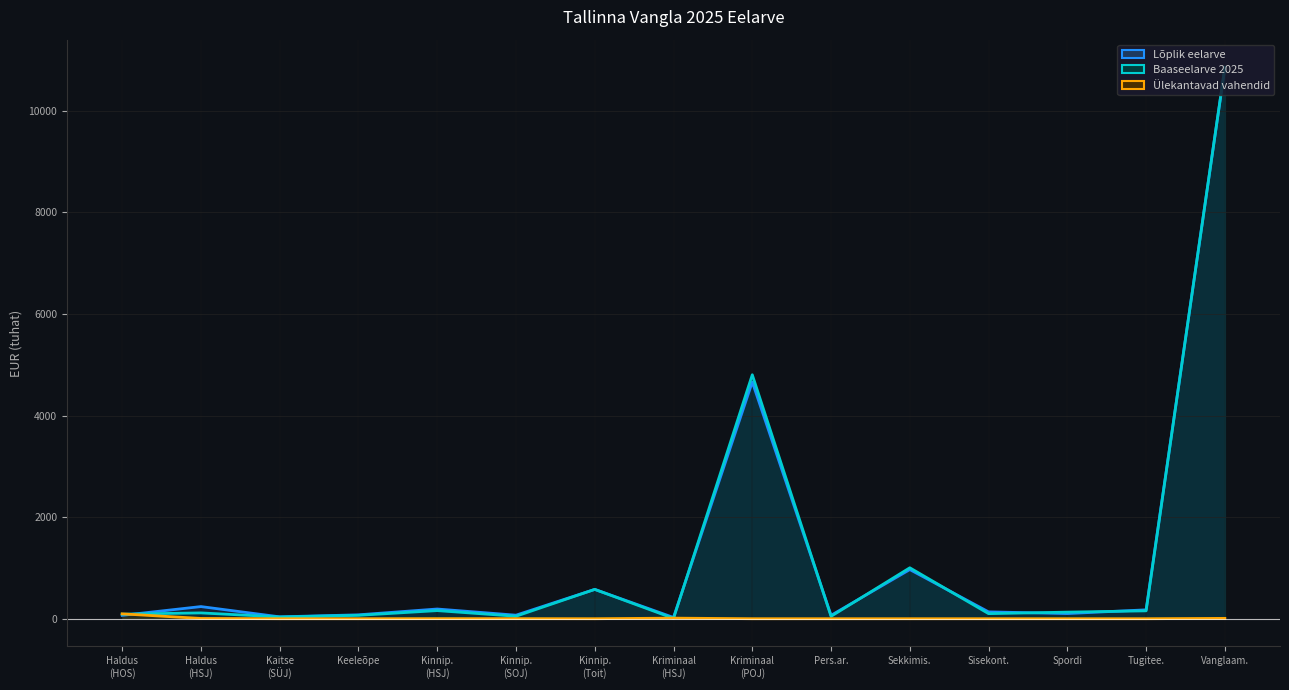

What are all the series names shown in the legend?

Lõplik eelarve, Baaseelarve 2025, Ülekantavad vahendid